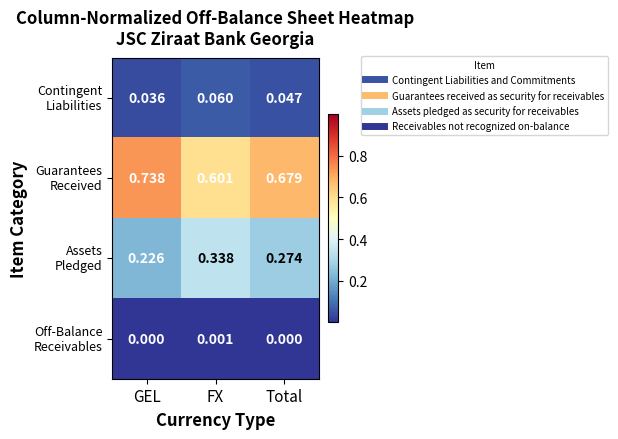

Which label corresponds to the largest value in the chart?

GEL